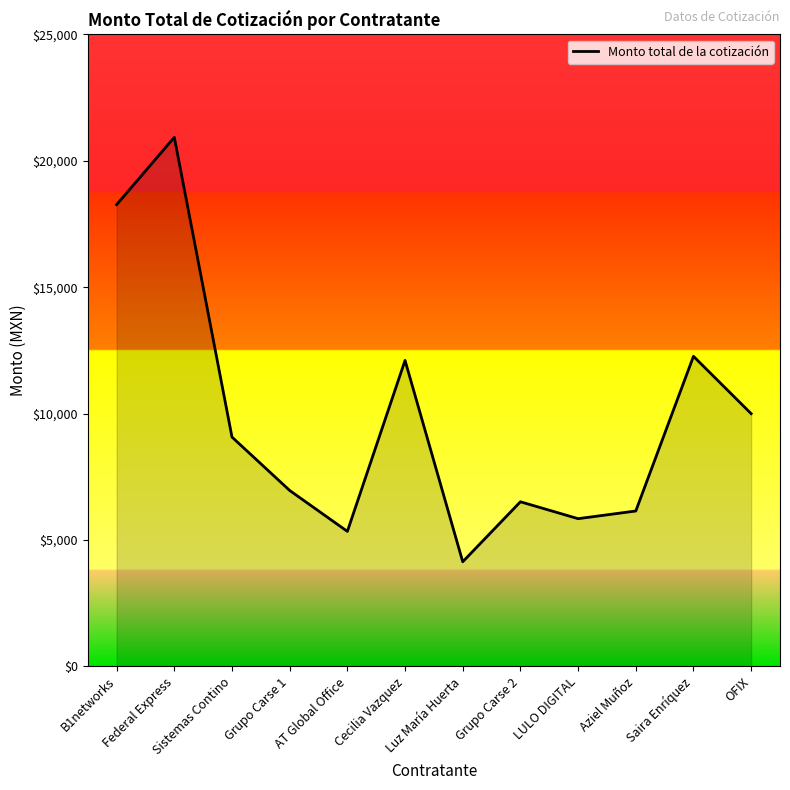

What position from the left is OFIX?

12